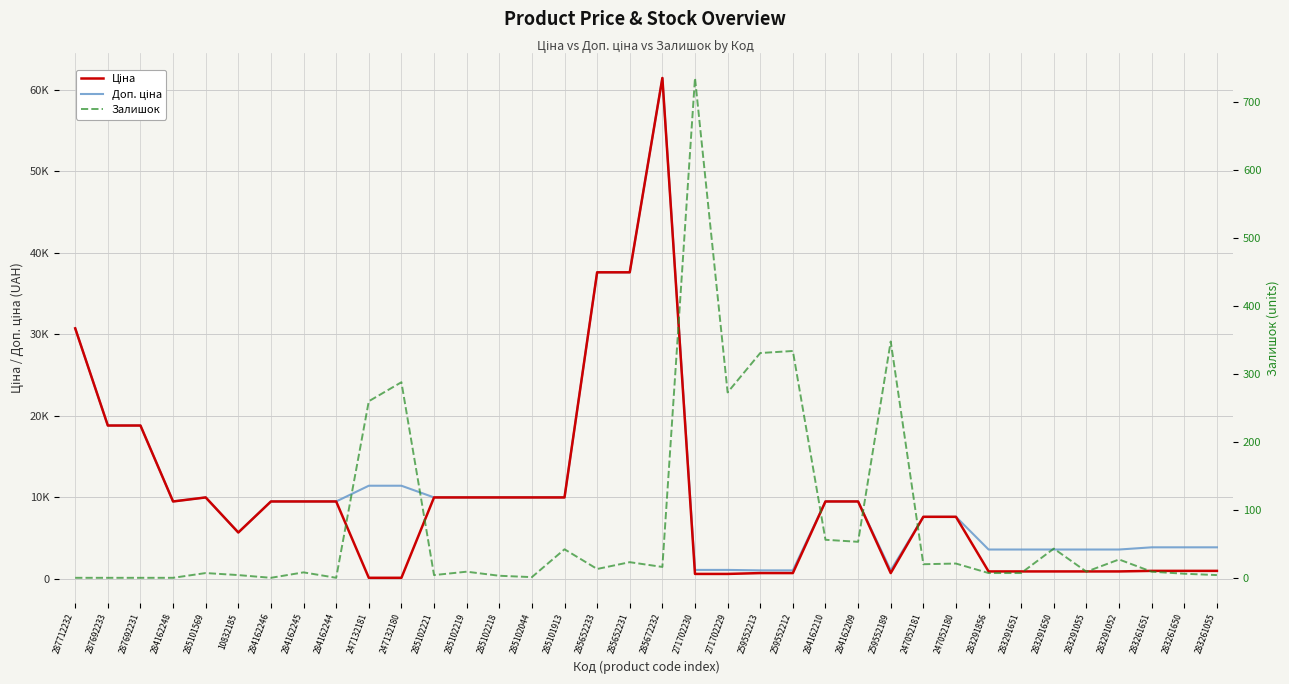

At which label does Залишок first exceed 9?

247132181